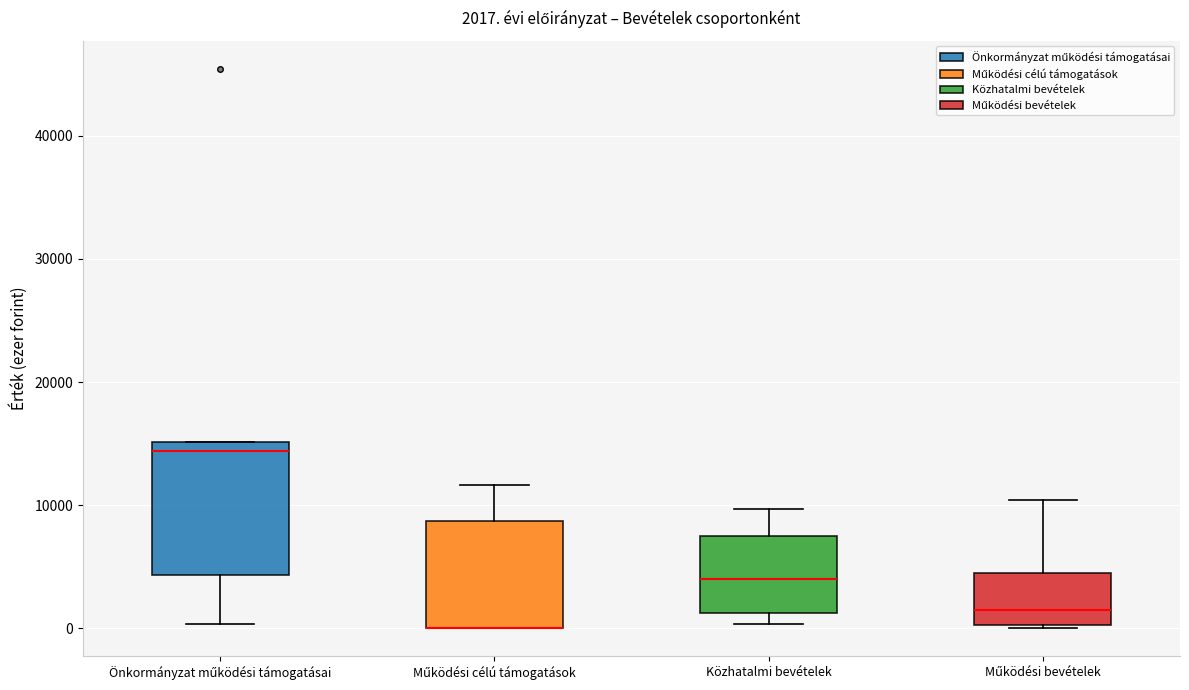

Which box is the tallest, from its lower edge to its upper edge?

Önkormányzat működési támogatásai